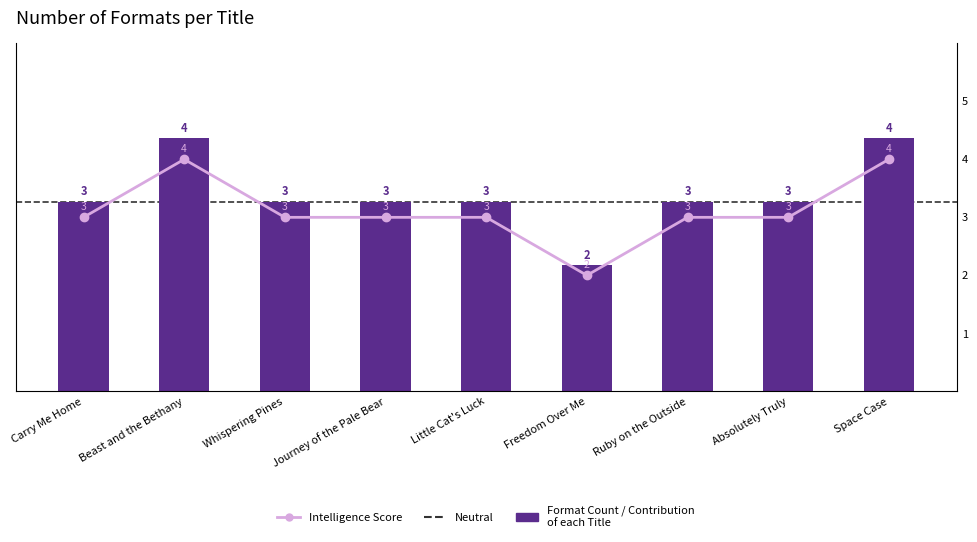

What is the smallest value displayed?

2